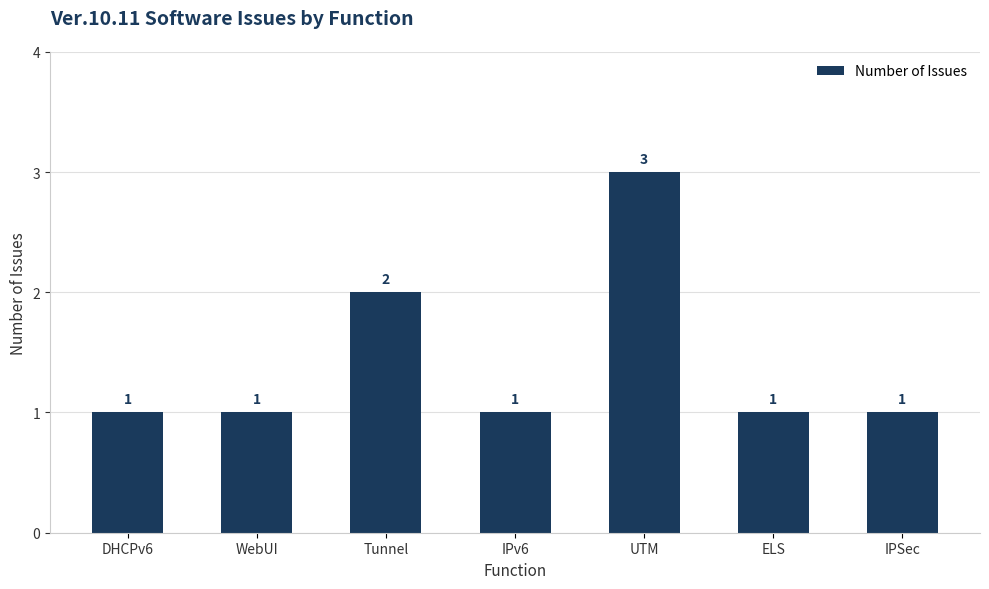

Is it true that the value at DHCPv6 is 1?

True